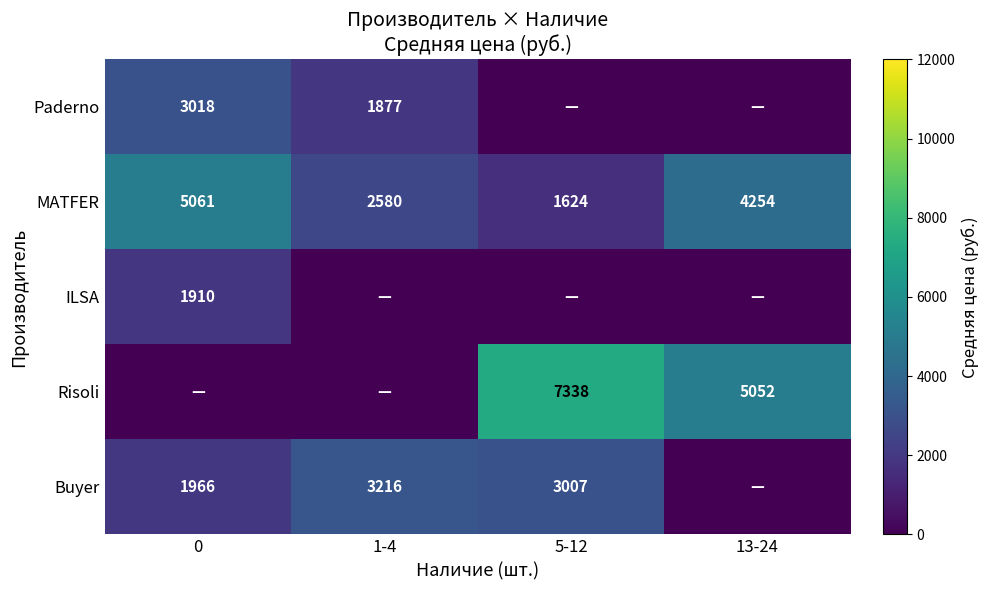

What is the maximum value shown in the chart?

7338.5